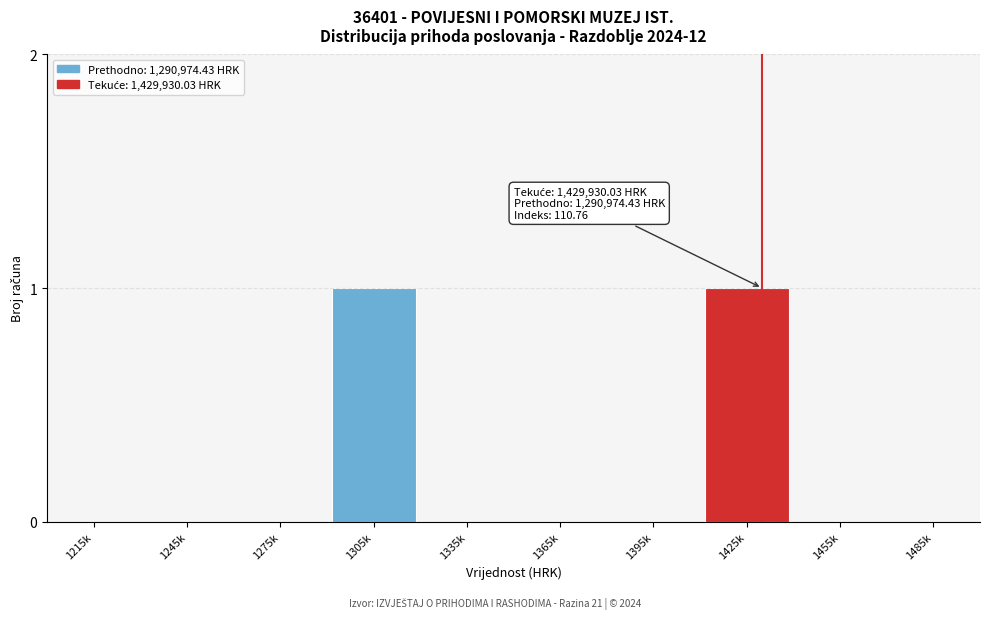

Reading left to right, what are all the values shown in this chart?

1215k=0	1245k=0	1275k=0	1305k=1	1335k=0	1365k=0	1395k=0	1425k=1	1455k=0	1485k=0